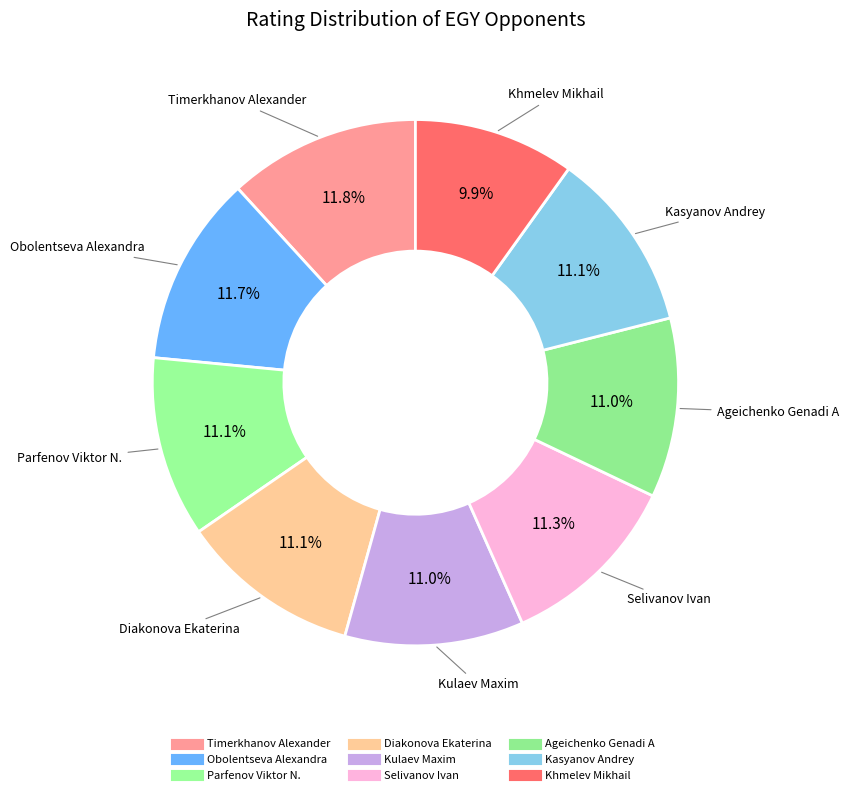

How many slices are in this pie chart?

9